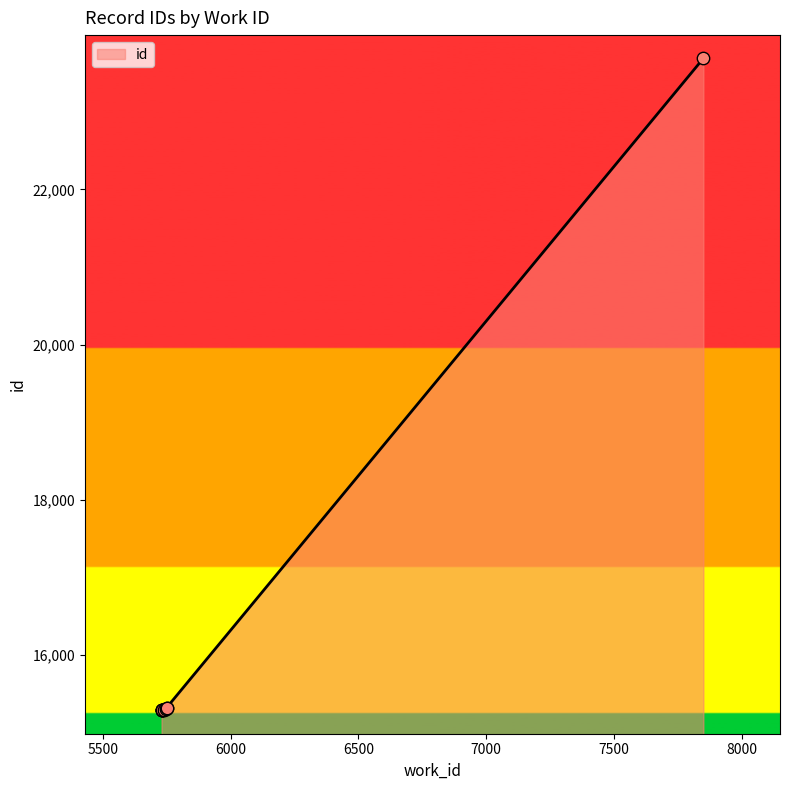

Between 5746 and 5729, which is larger?

5746